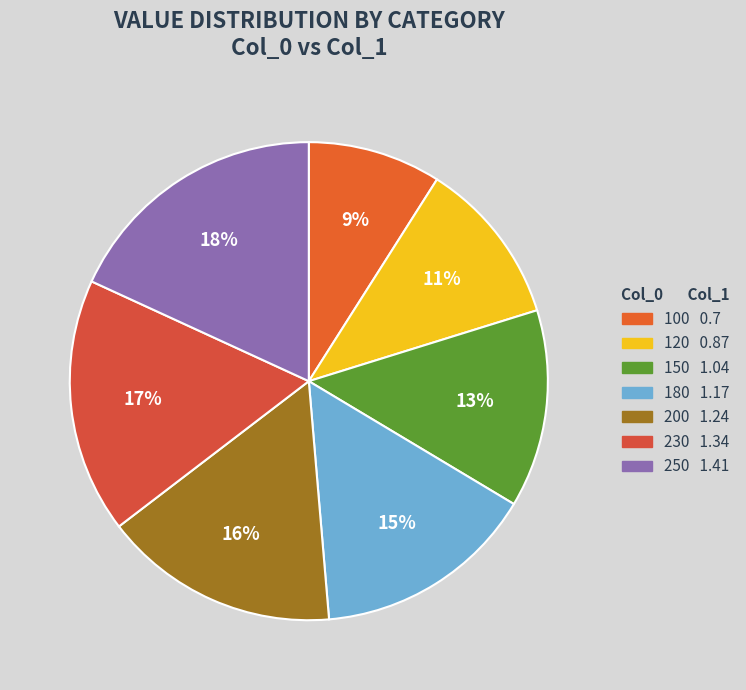

True or false: 150 accounts for 19% of the total.

False